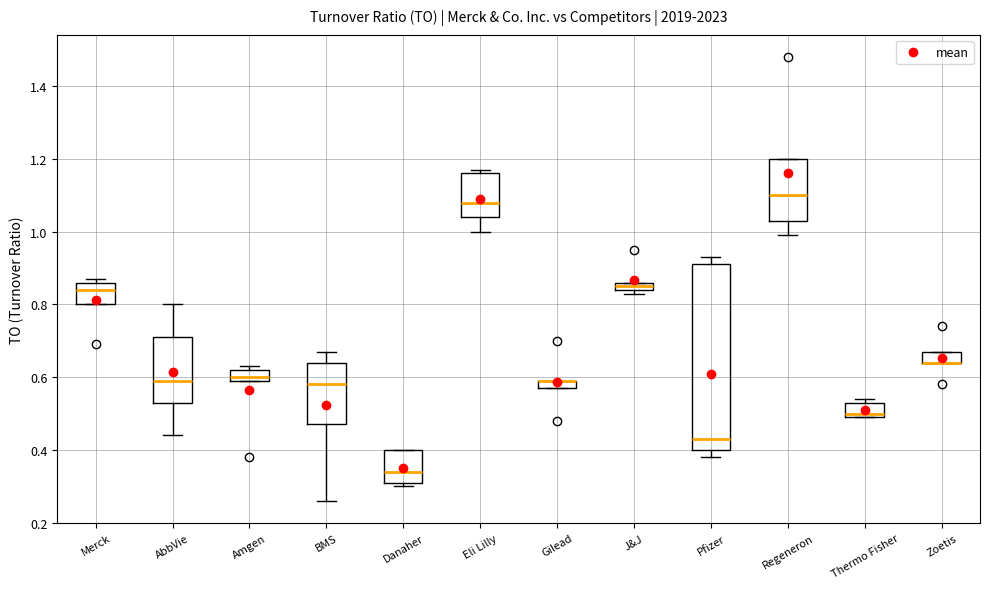

Where does the lower whisker of the box for BMS end on the y-axis? The values are not printed on the chart, so give them approximately, as read against the axis.

0.26